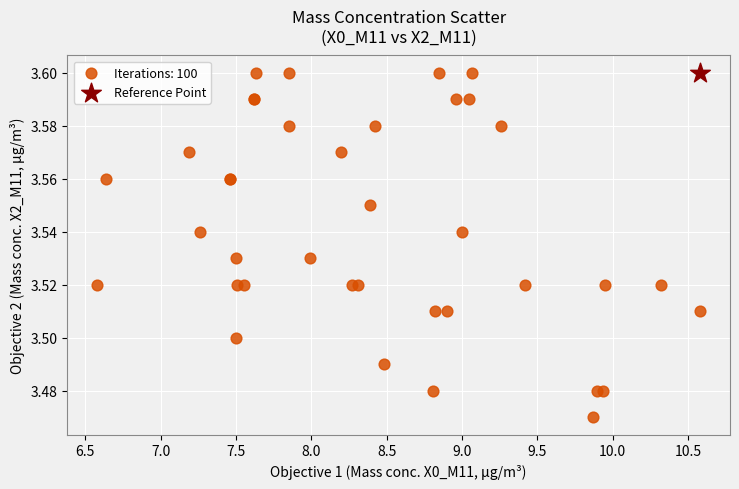

What are all the series names shown in the legend?

Iterations: 100, Reference Point